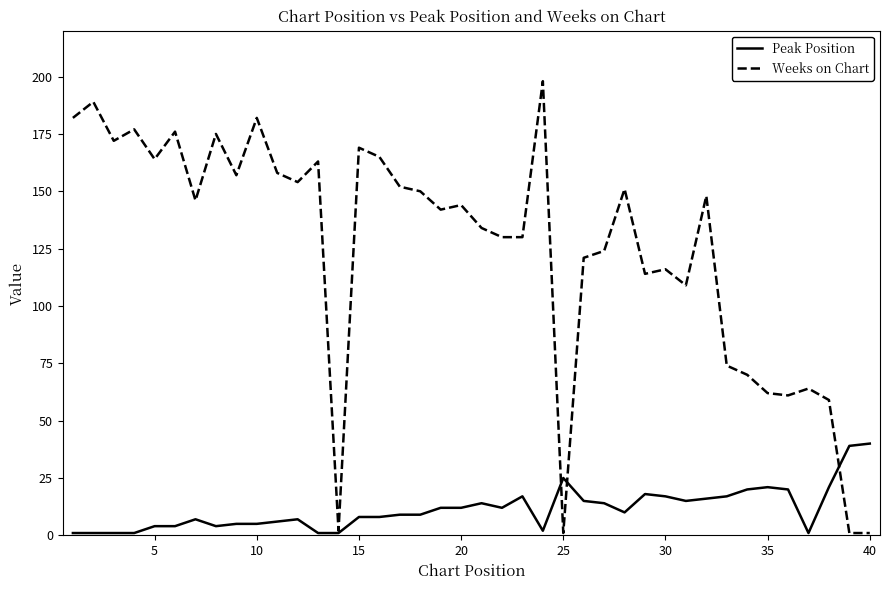

What is the greatest value displayed?

198